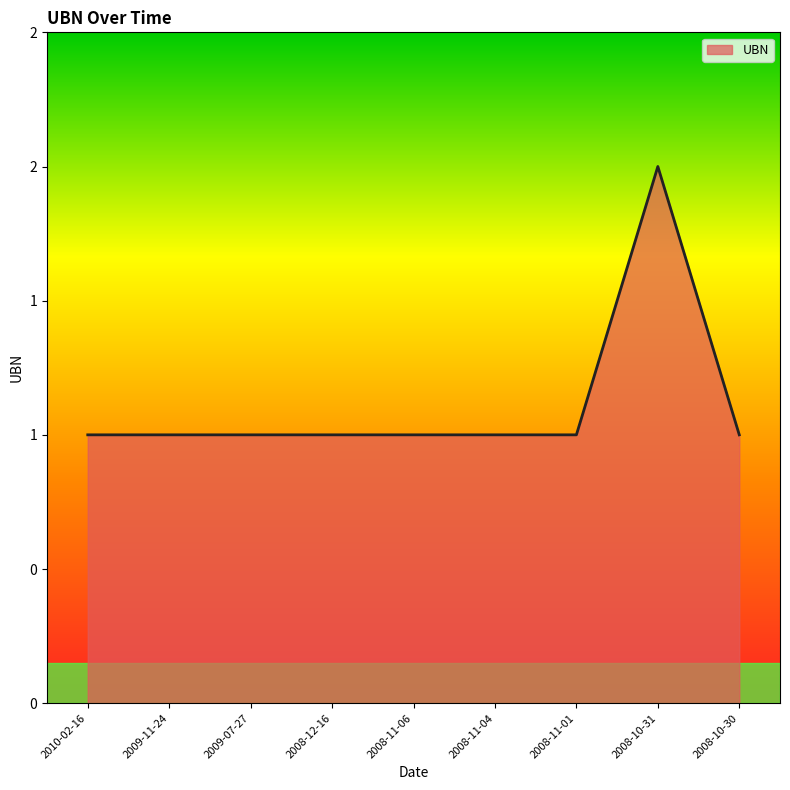

Rank the categories by value from highest to lowest.

2008-10-31, 2010-02-16, 2009-11-24, 2009-07-27, 2008-12-16, 2008-11-06, 2008-11-04, 2008-11-01, 2008-10-30